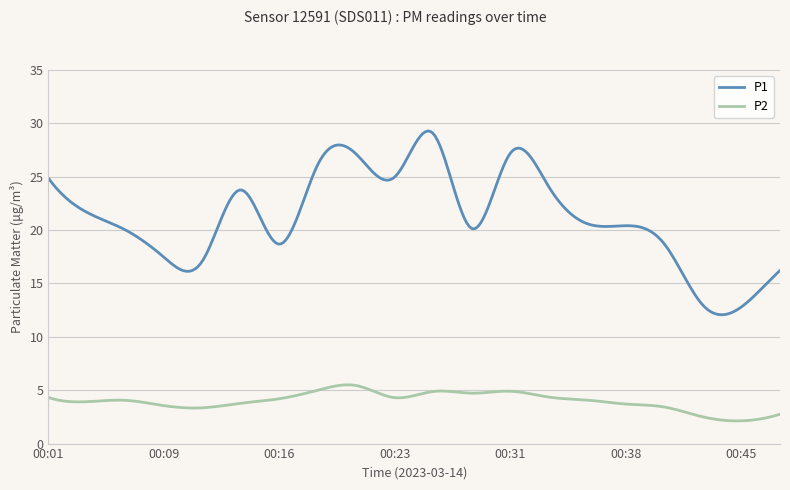

How many lines are shown in the chart?

2